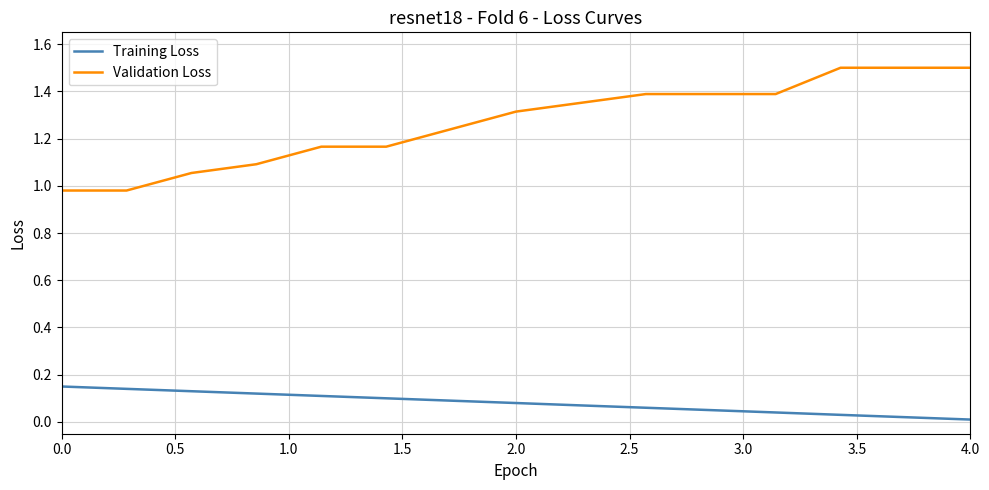

How many lines are shown in the chart?

2